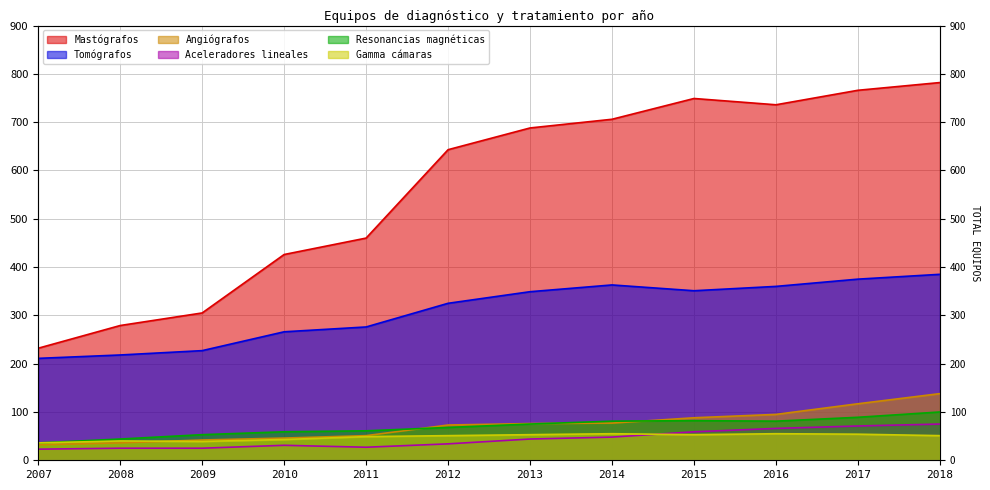

True or false: Gamma cámaras and Tomógrafos intersect in this chart.

False